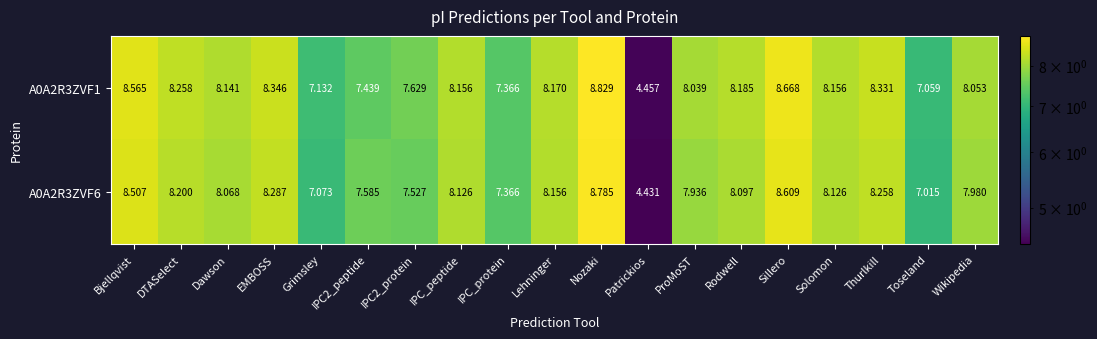

How many values in the A0A2R3ZVF6 series exceed 8?

11